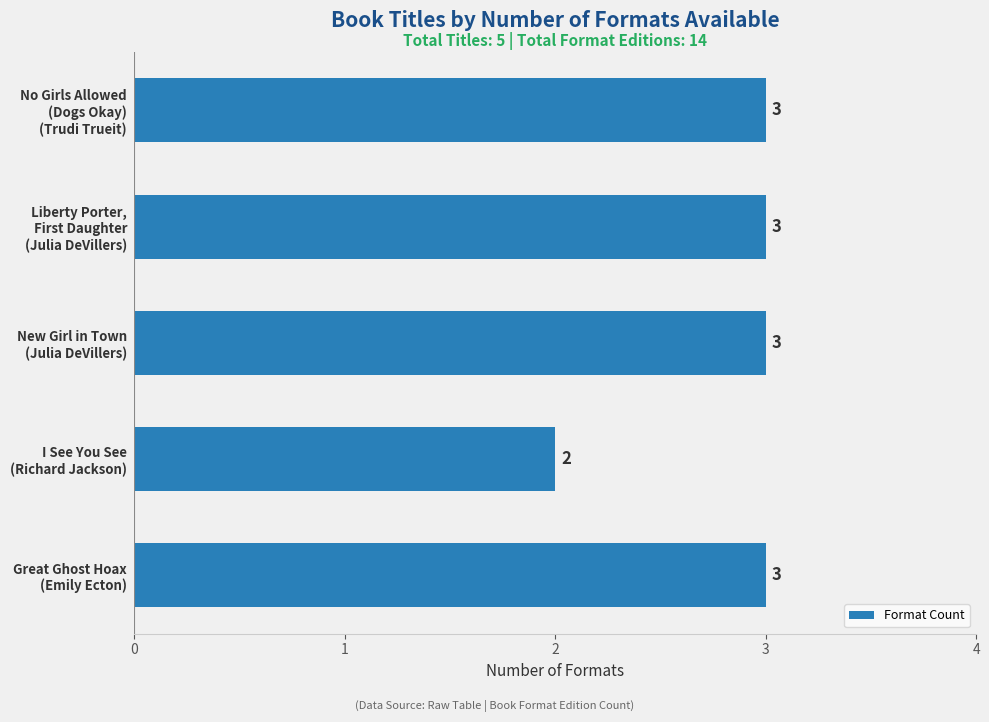

What is the maximum value shown in the chart?

3